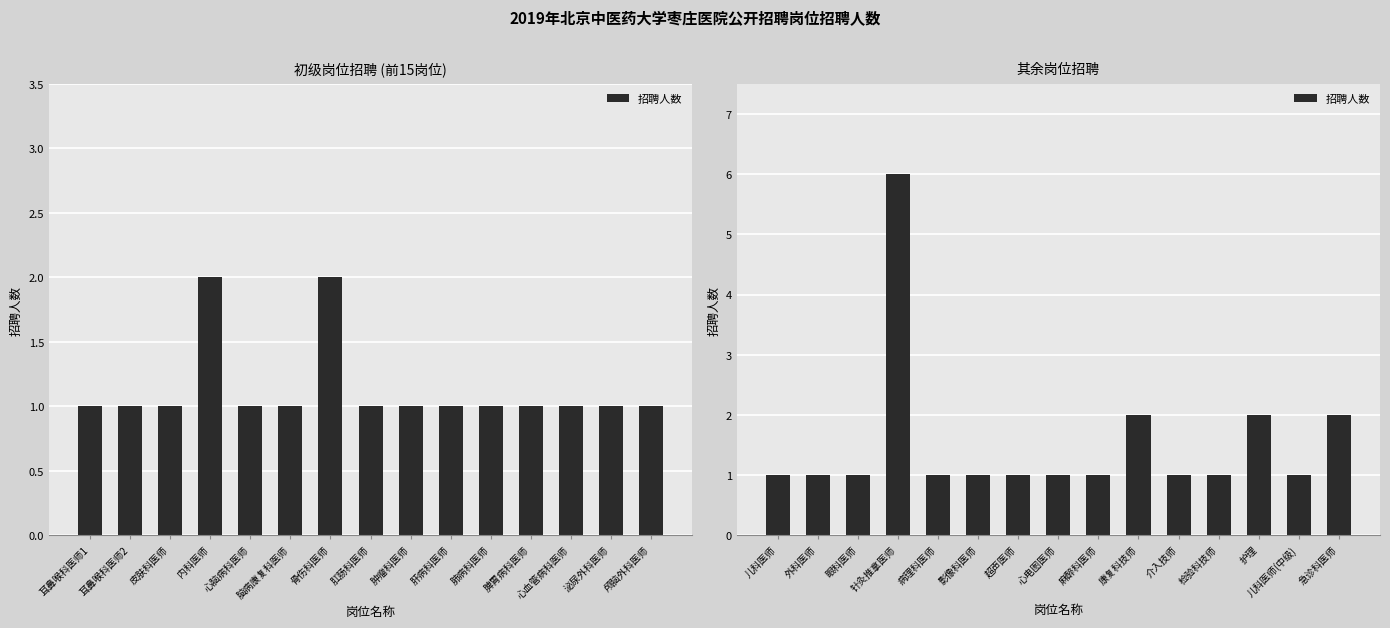

What is the maximum value shown in the chart?

6